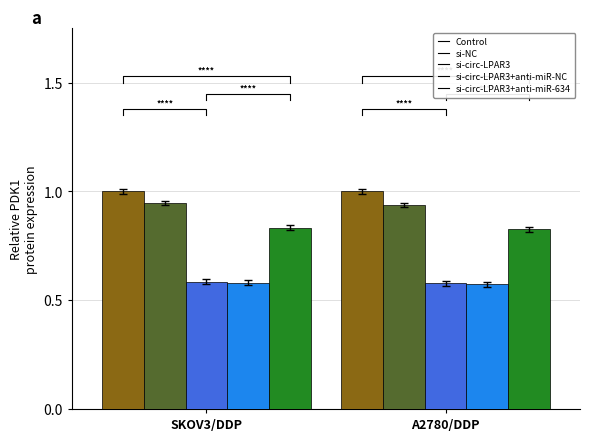

What are all the series names shown in the legend?

Control, si-NC, si-circ-LPAR3, si-circ-LPAR3+anti-miR-NC, si-circ-LPAR3+anti-miR-634